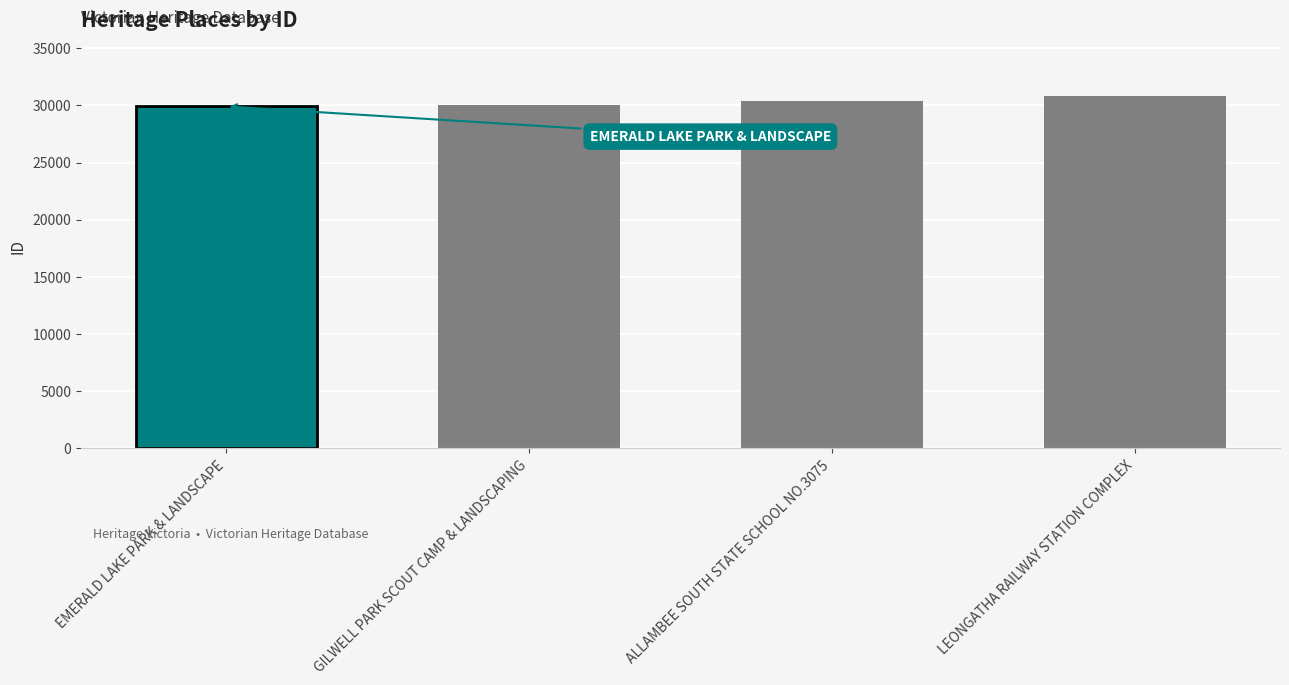

What is the label of the 1st bar from the right?

LEONGATHA RAILWAY STATION COMPLEX